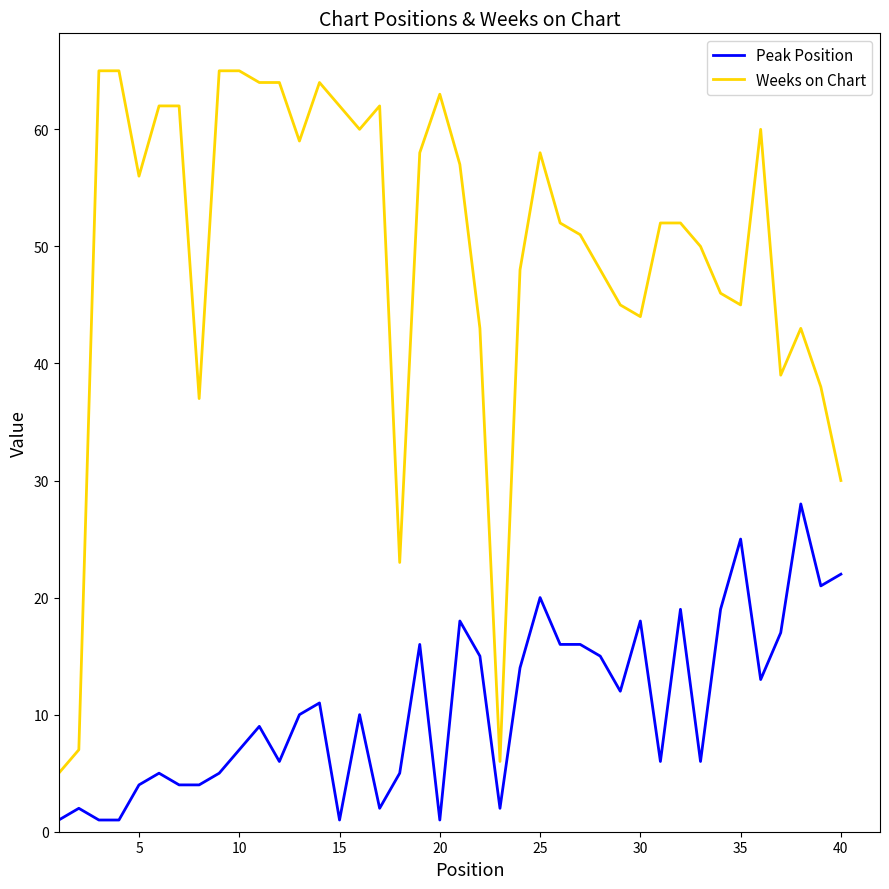

True or false: Weeks on Chart and Peak Position intersect in this chart.

False